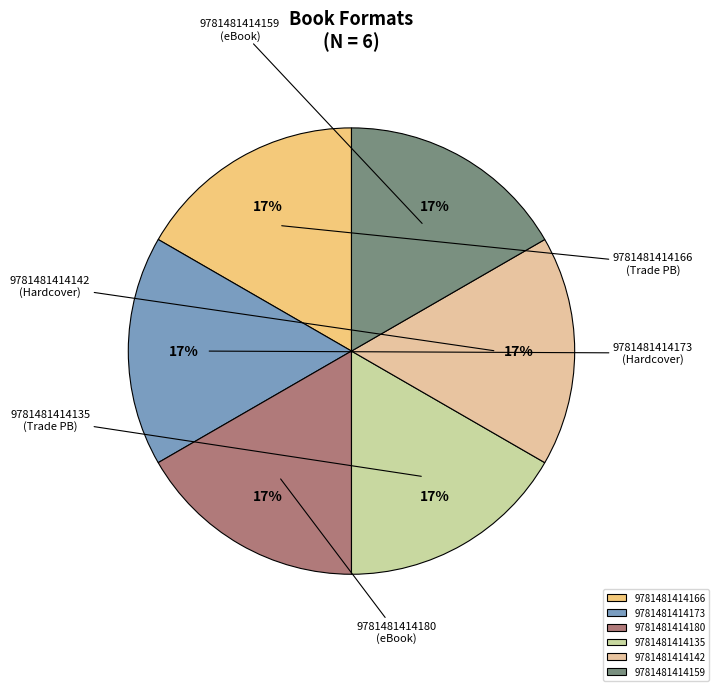

The 9781481414166 slice represents 22% of the pie. True or false?

False